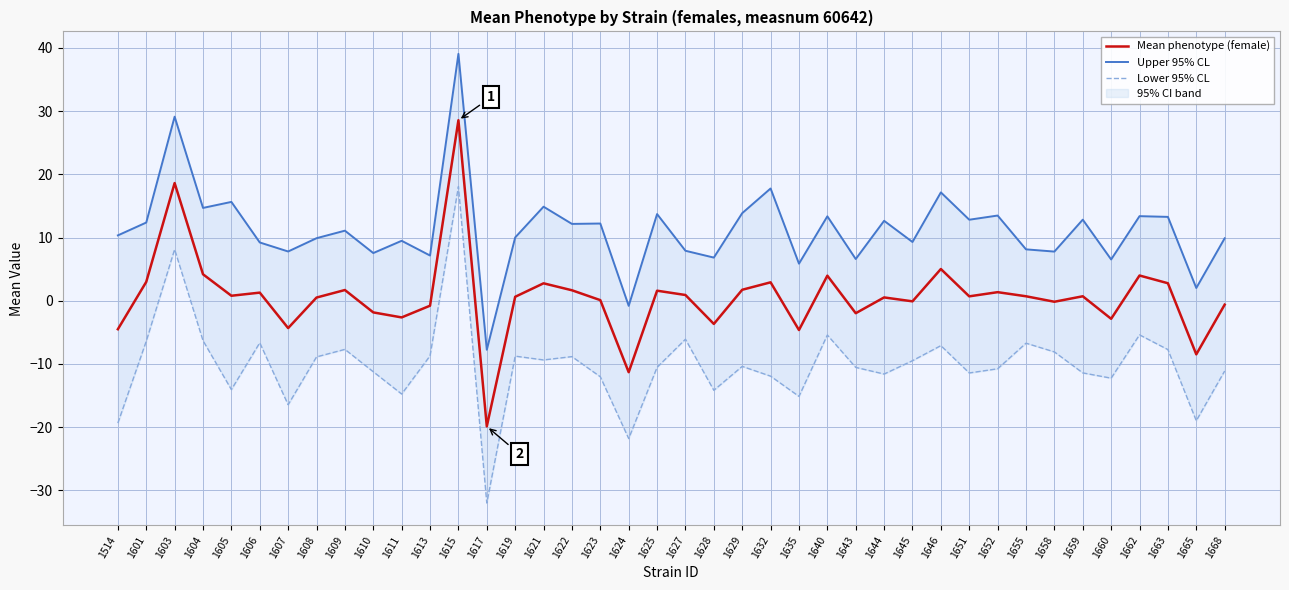

Is the value of Upper 95% CL at 1625 greater than the value of Mean phenotype (female) at 1651?

Yes